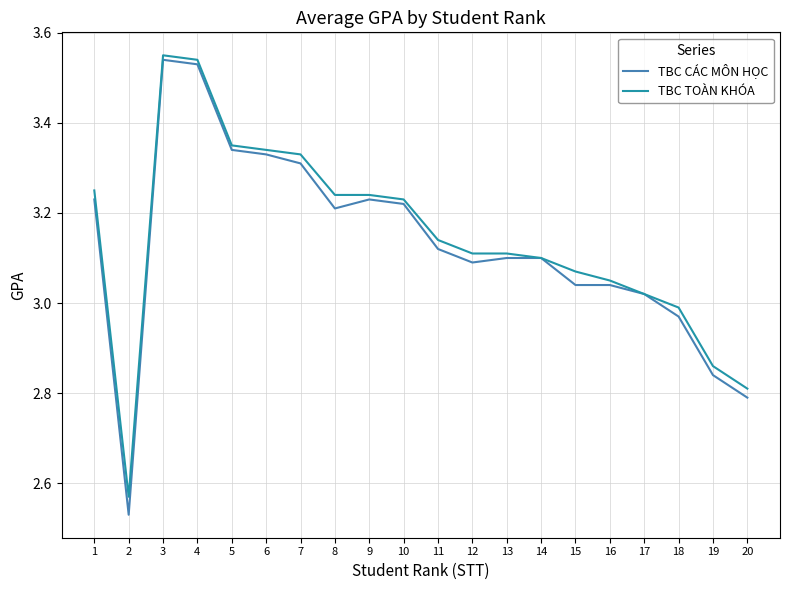

Which series has the widest spread of values?

TBC CÁC MÔN HỌC